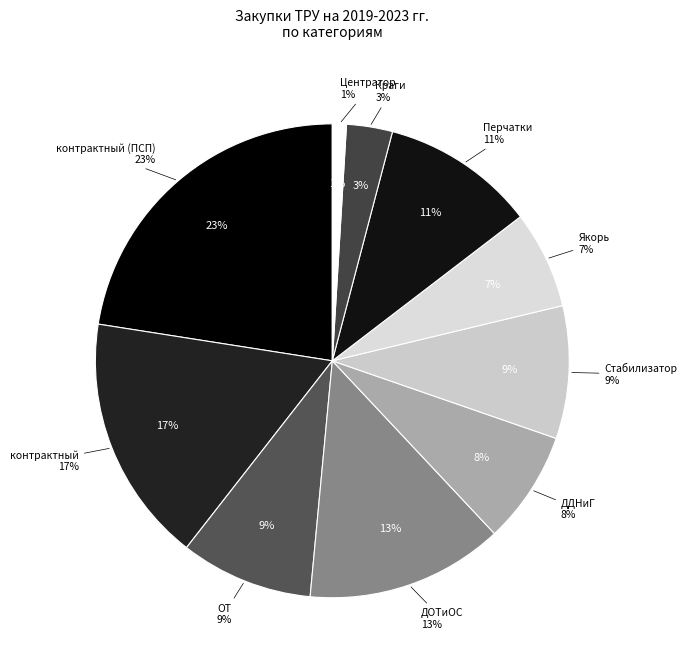

To the nearest percent, what is the difference between the ОТ and контрактный slice percentages?

8%